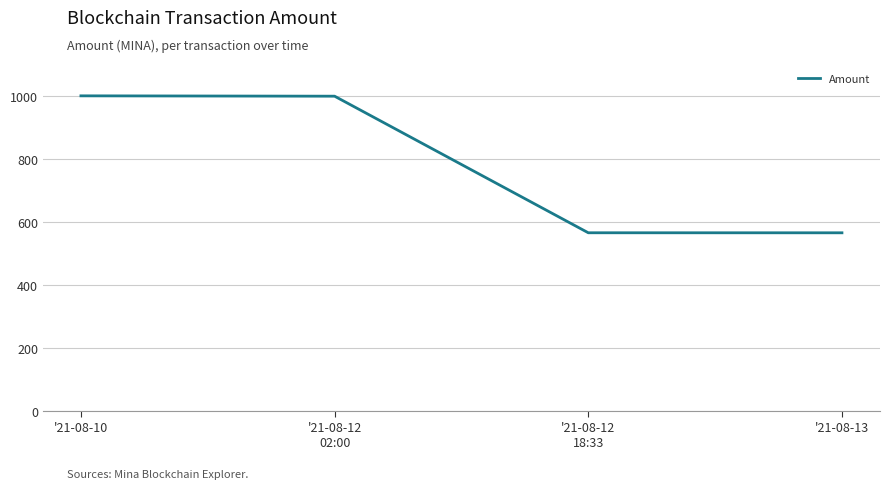

The value at '21-08-10 is 999.0. True or false?

True